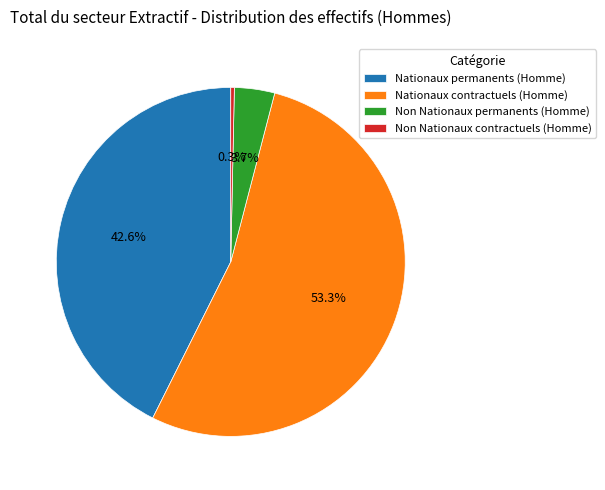

Rank the categories by value from lowest to highest.

Non Nationaux contractuels (Homme), Non Nationaux permanents (Homme), Nationaux permanents (Homme), Nationaux contractuels (Homme)